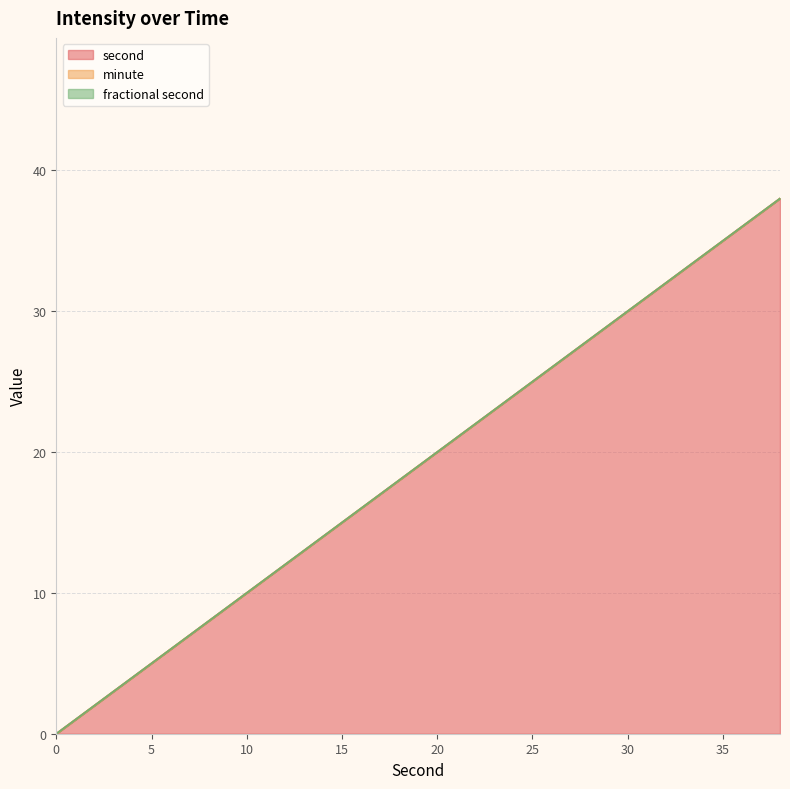

True or false: second and minute intersect in this chart.

False